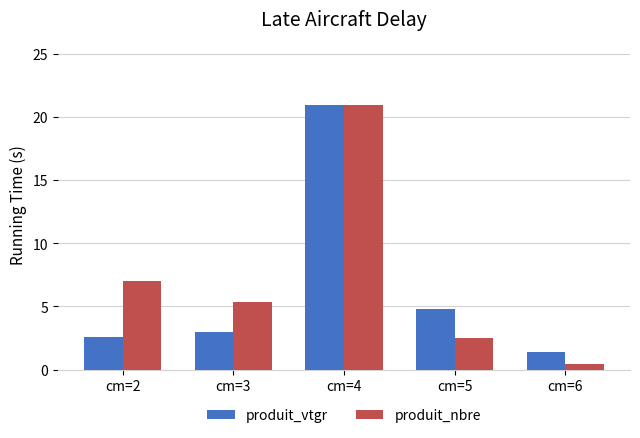

At which category does the chart reach its minimum across all series?

cm=6